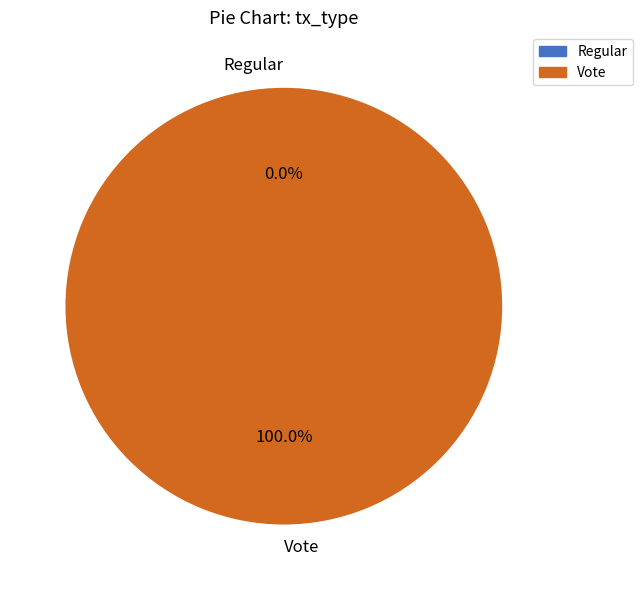

Count the number of slices in the pie.

2